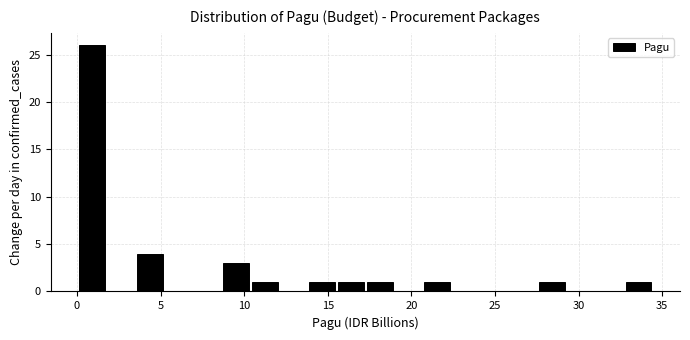

Around what value on the x-axis is the tallest bar? Give the approximate position of its centre, as read against the axis.

1.0